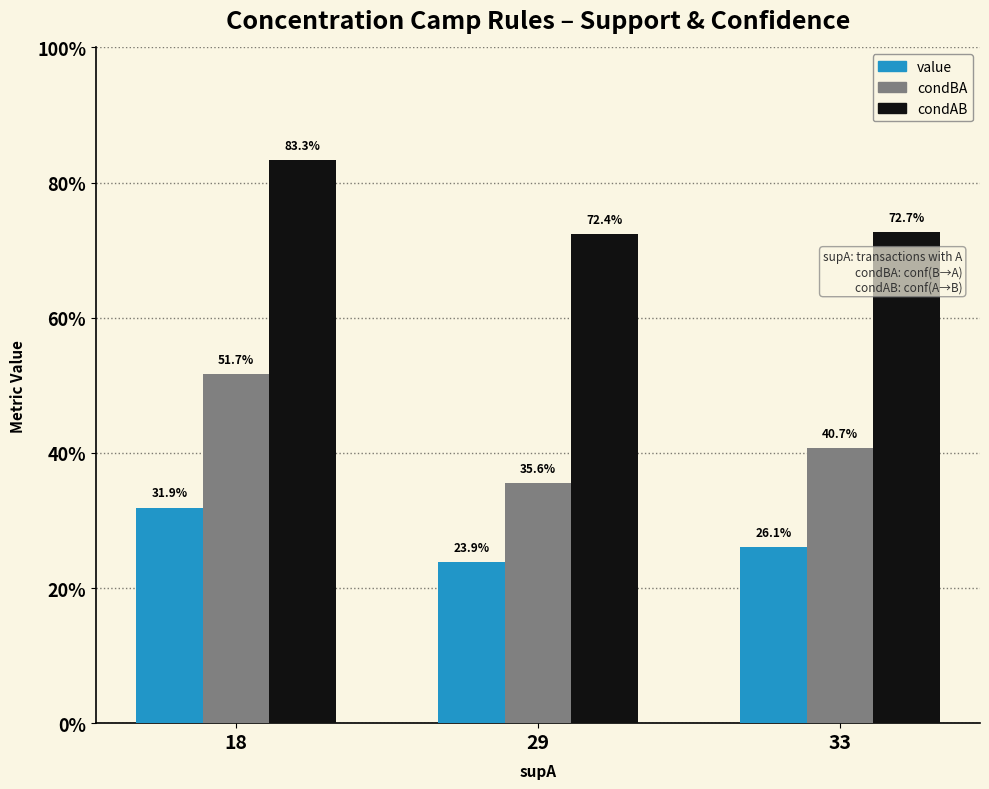

What are all the series names shown in the legend?

value, condBA, condAB